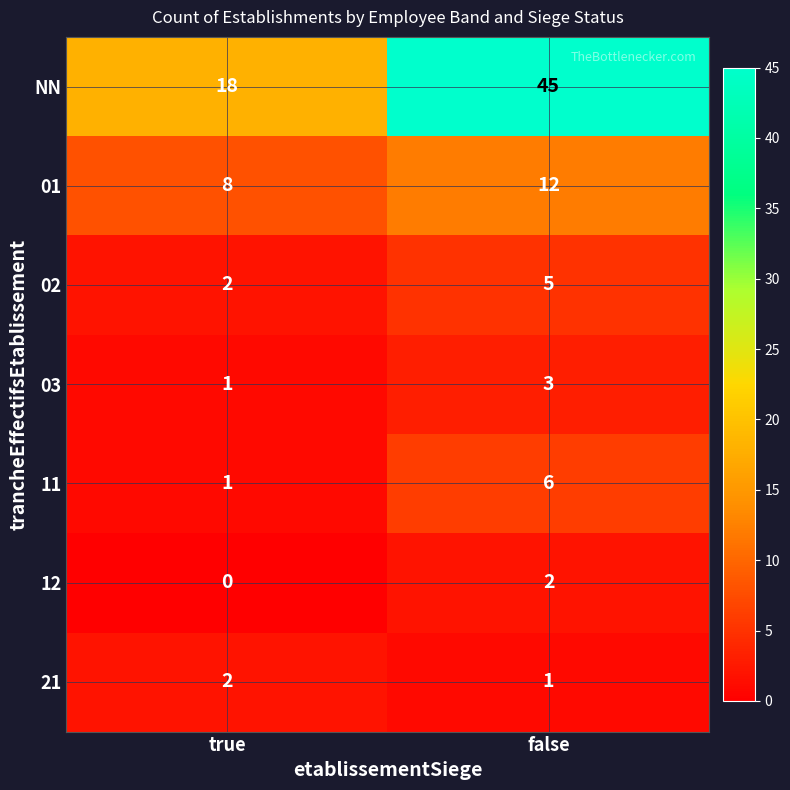

True or false: 03 has a value of 3 at false.

True